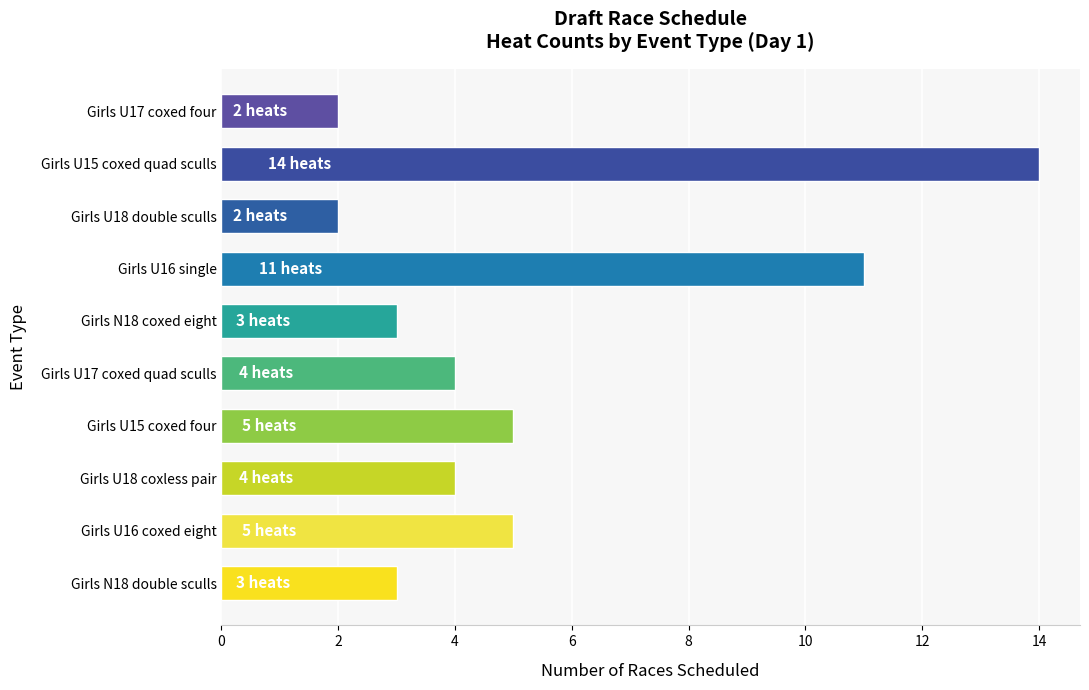

The chart shows a value of 3 at Girls U18 double sculls. True or false?

False